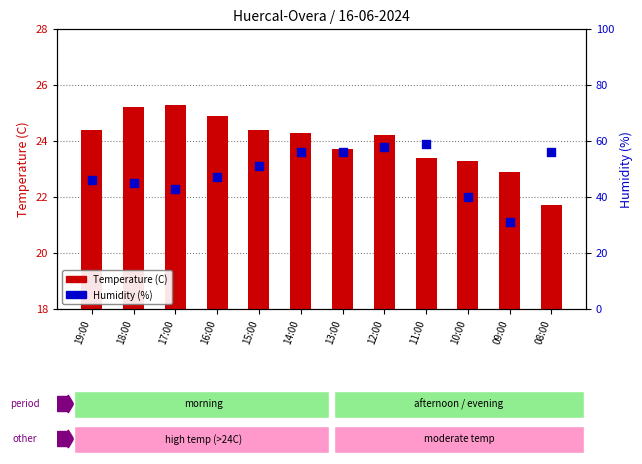

At which category is the sum across all series the highest?

11:00